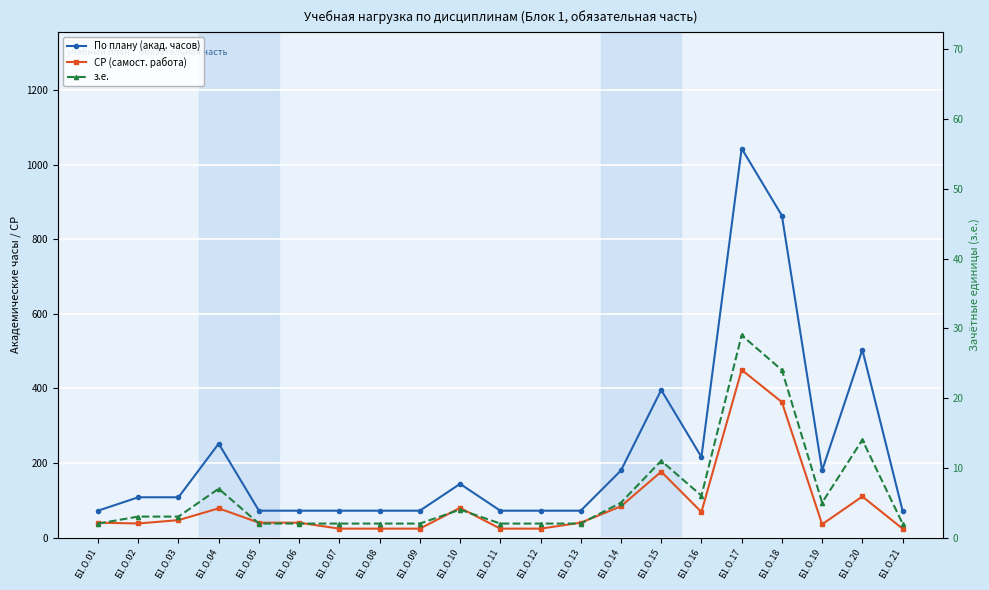

In По плану (акад. часов), how many points are higher than both neighbors (excluding endpoints)?

5